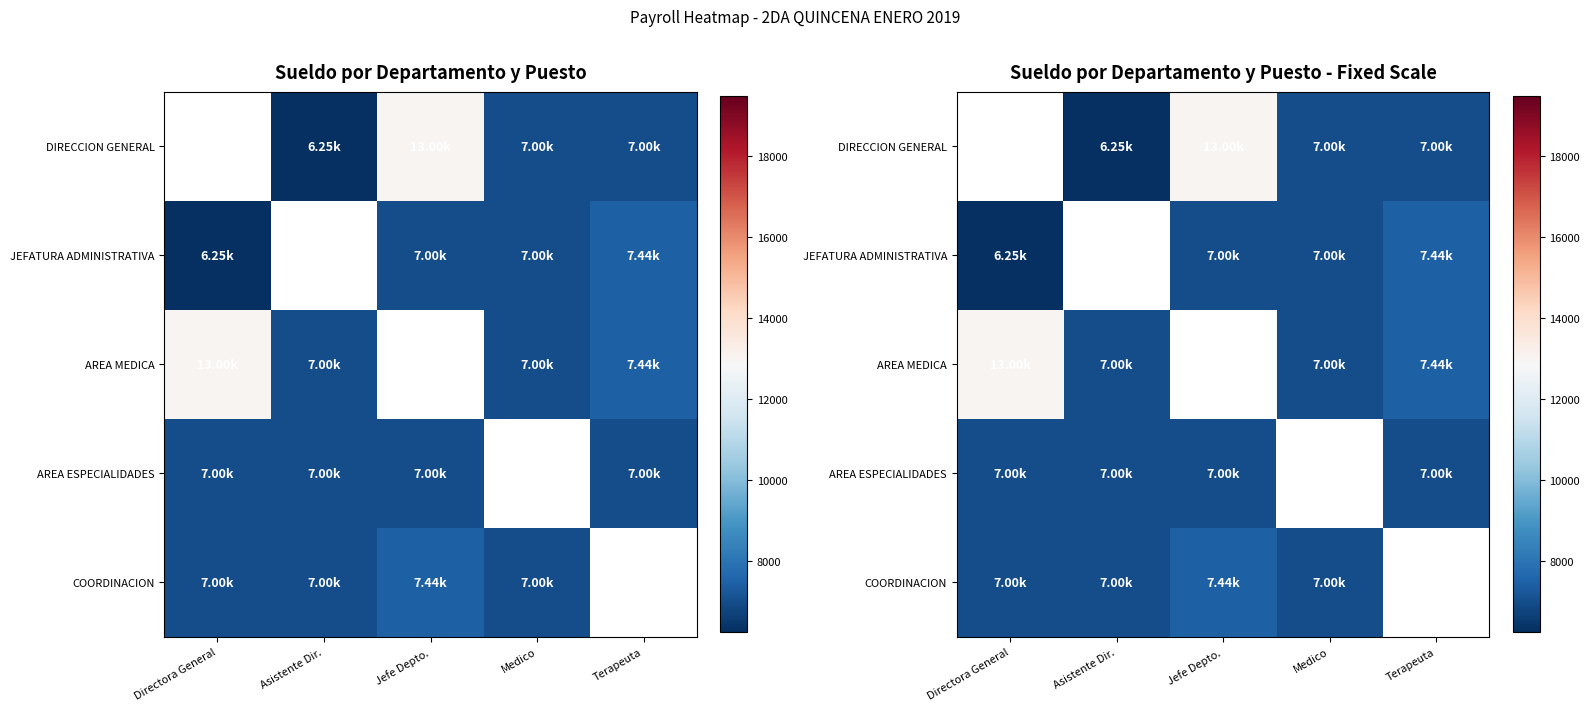

Which series has the widest spread of values?

DIRECCION GENERAL